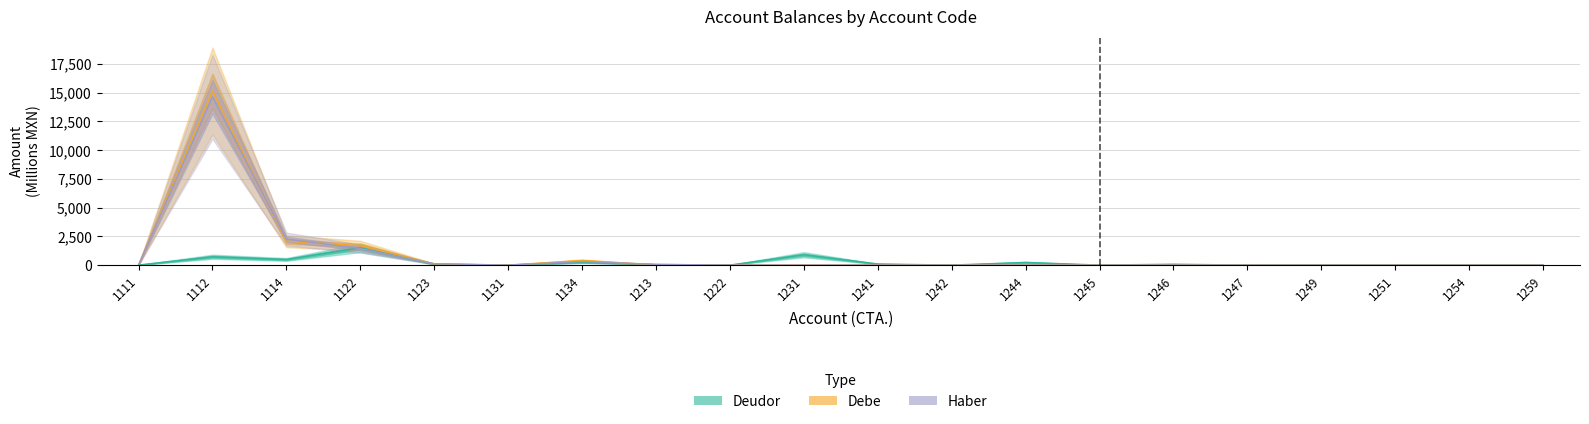

Where is Deudor nearest to the value 750?

1112